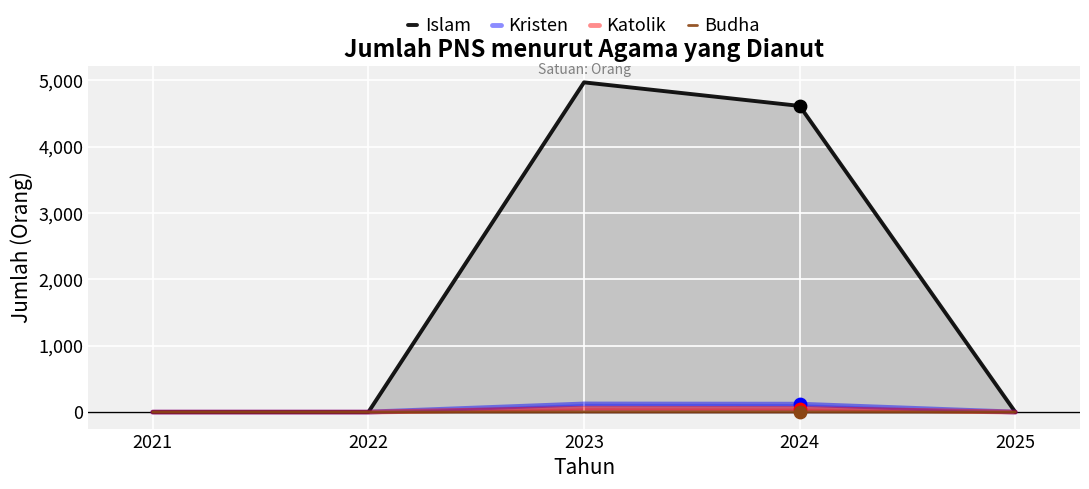

At how many categories does at least one series exceed 4684?

1